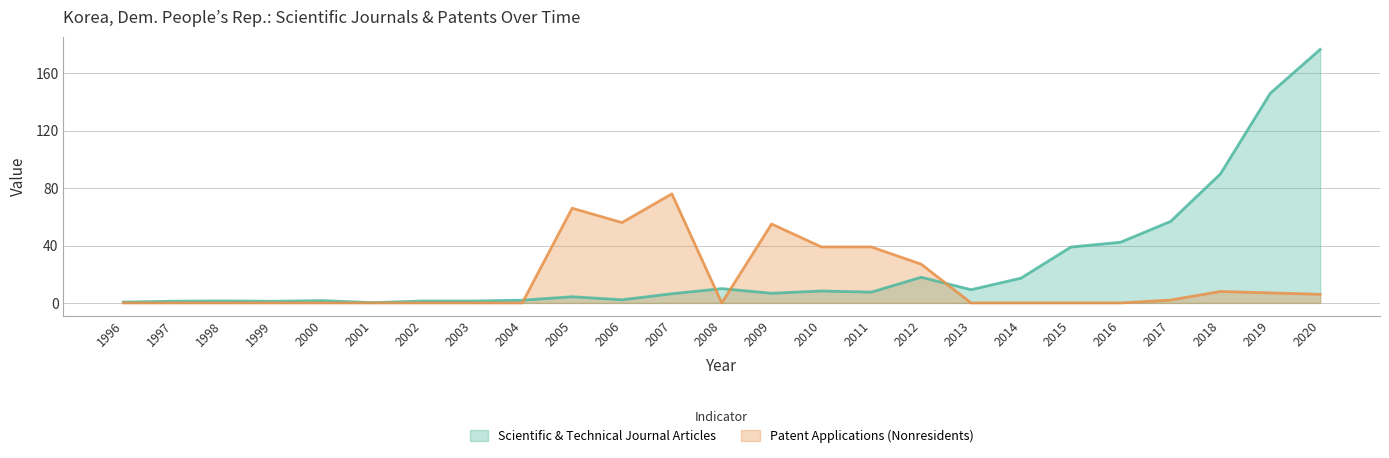

Reading left to right, list all the values displayed in this chart.

Scientific & Technical Journal Articles: 1996=0.6	1997=1.2	1998=1.4	1999=1.1	2000=1.6	2001=0.2	2002=1.3	2003=1.3	2004=1.9	2005=4.3	2006=2.2	2007=6.4	2008=10.0	2009=6.7	2010=8.3	2011=7.5	2012=17.9	2013=9.2	2014=17.2	2015=38.9	2016=42.3	2017=56.8	2018=89.9	2019=146.1	2020=176.6
Patent Applications (Nonresidents): 1996=0.0	1997=0.0	1998=0.0	1999=0.0	2000=0.0	2001=0.0	2002=0.0	2003=0.0	2004=0.0	2005=66.0	2006=56.0	2007=76.0	2008=0.0	2009=55.0	2010=39.0	2011=39.0	2012=27.0	2013=0.0	2014=0.0	2015=0.0	2016=0.0	2017=2.0	2018=8.0	2019=7.0	2020=6.0